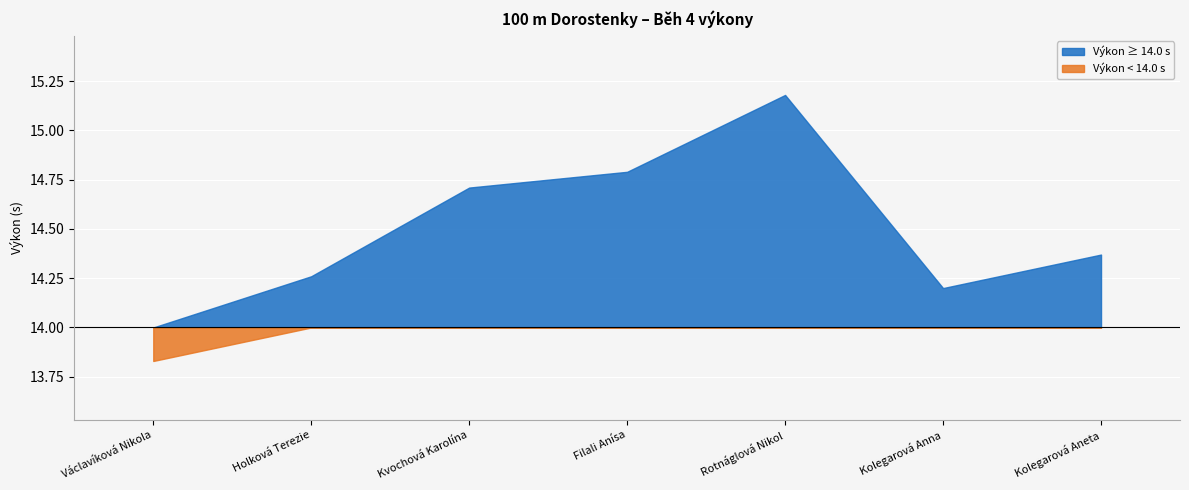

Reading right to left, transcribe all the data shown in this chart.

14.4	14.2	15.2	14.8	14.7	14.3	13.8